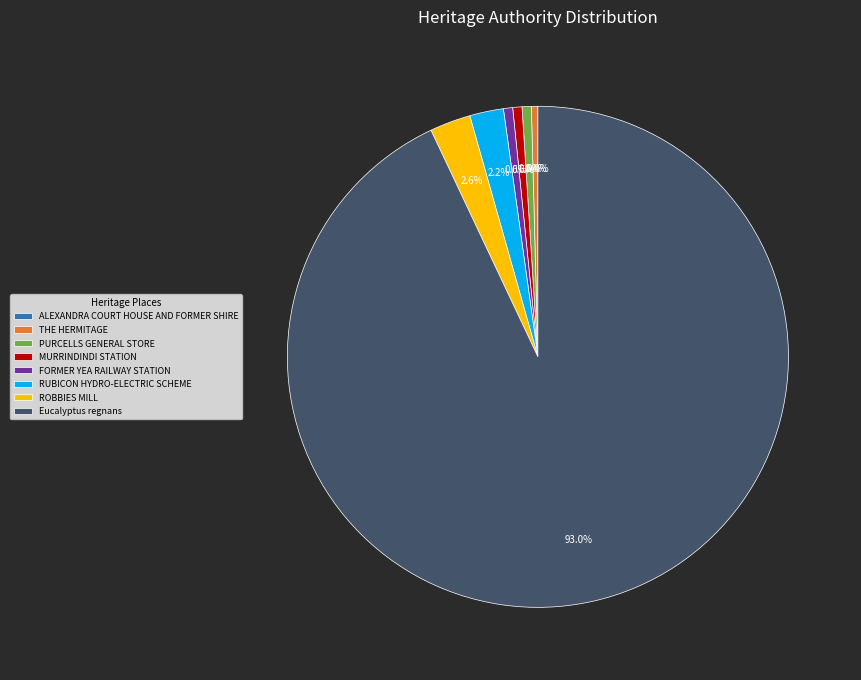

Is there a majority slice in this chart?

Yes